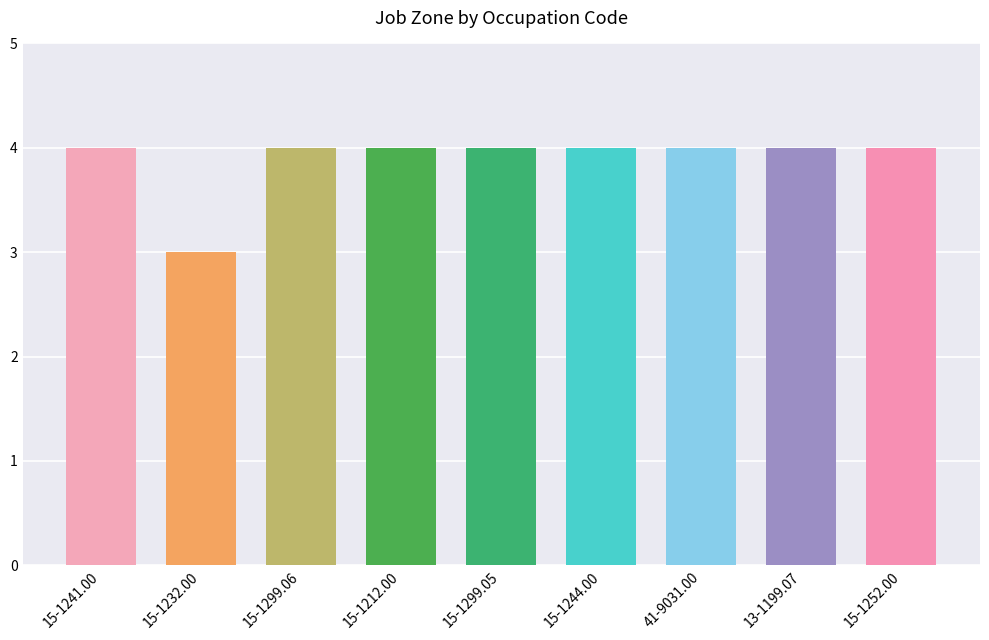

Are the bars grouped side by side (vs. stacked)?

No